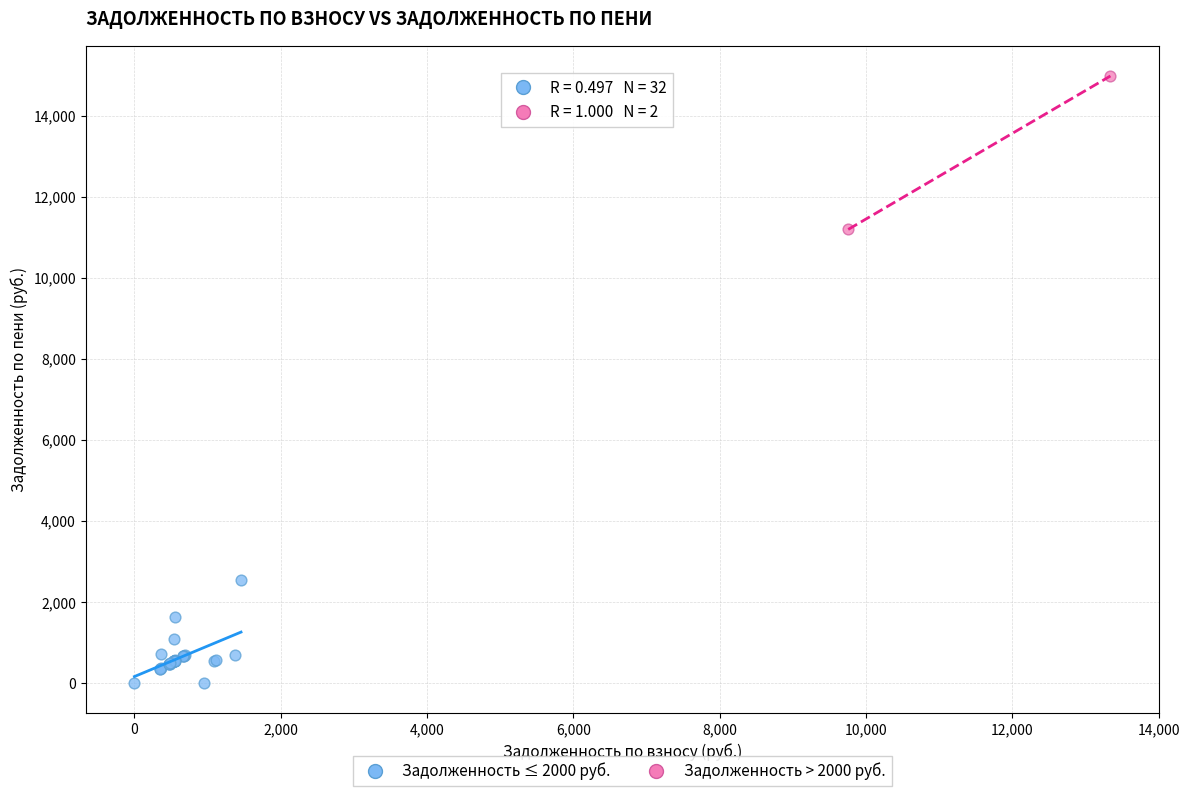

Which series contains the lowest Y value?

Задолженность ≤ 2000 руб.